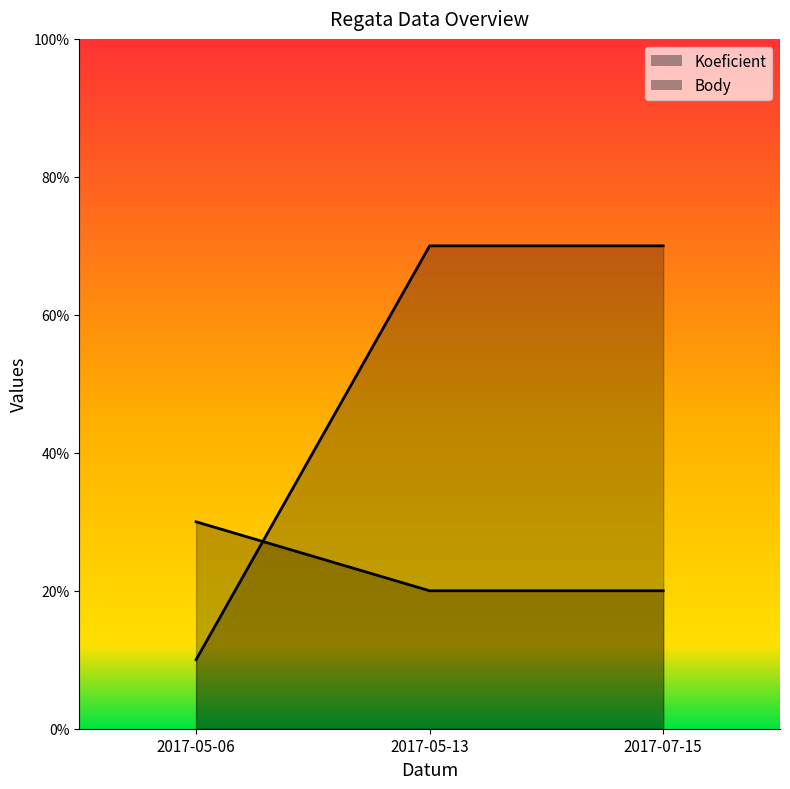

List the series in order of their overall mean, highest first.

Koeficient, Body